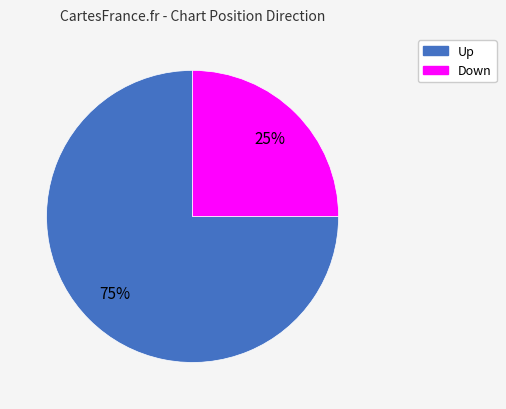

To the nearest percent, what is the difference between the largest and smallest slice percentages?

50%